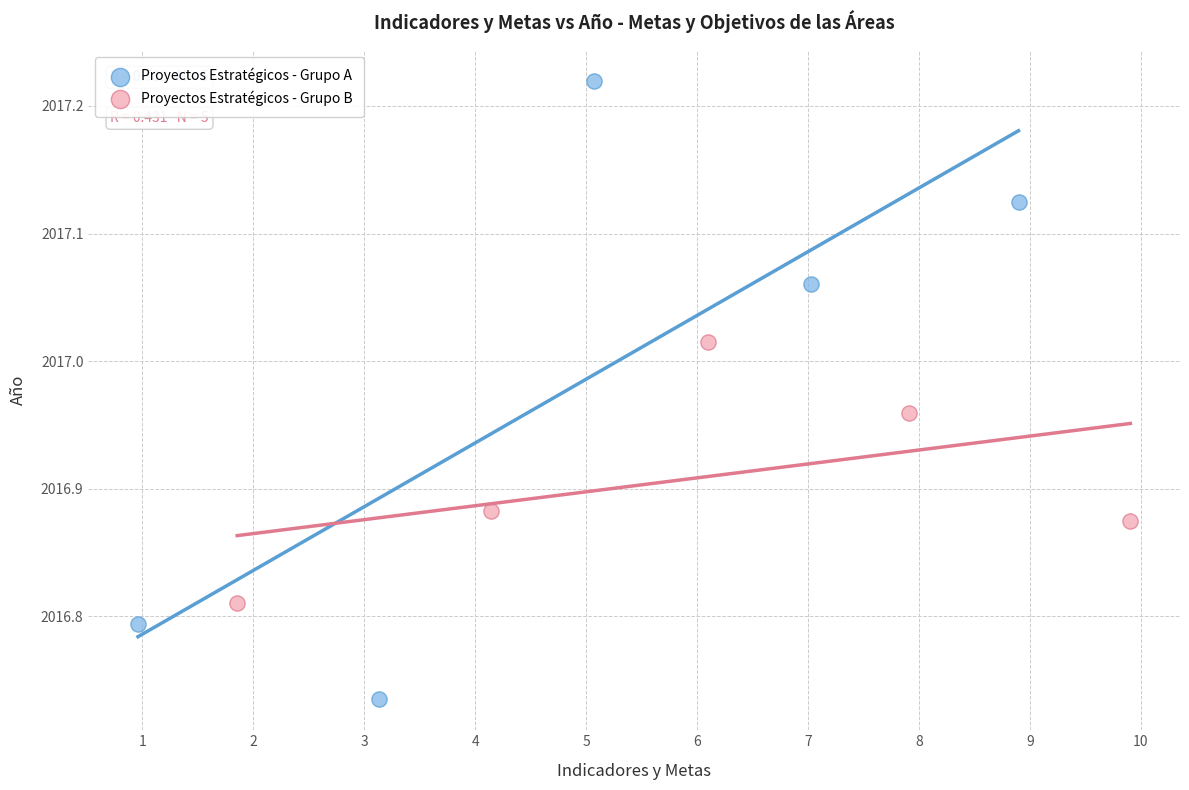

Which series reaches the maximum Y coordinate?

Proyectos Estratégicos - Grupo A